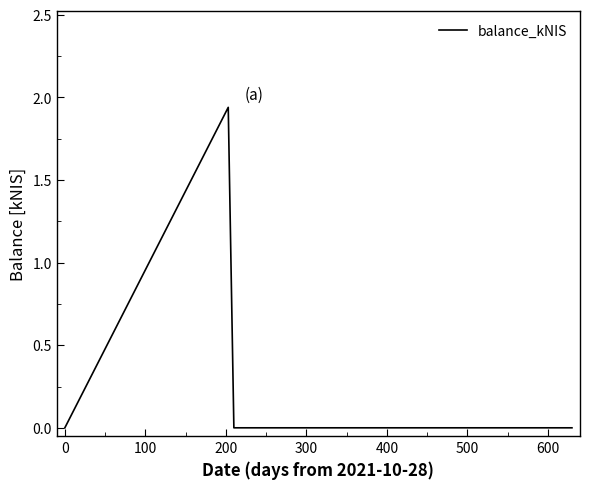

How many points are higher than both their immediate neighbors (excluding endpoints)?

1